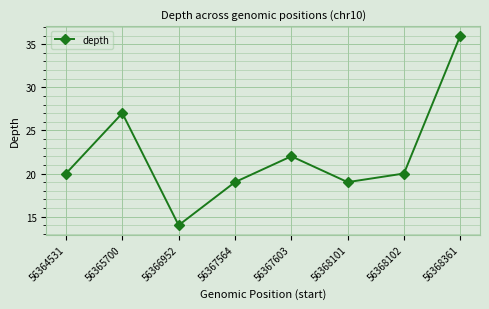

The chart shows a value of 10 at 56367564. True or false?

False